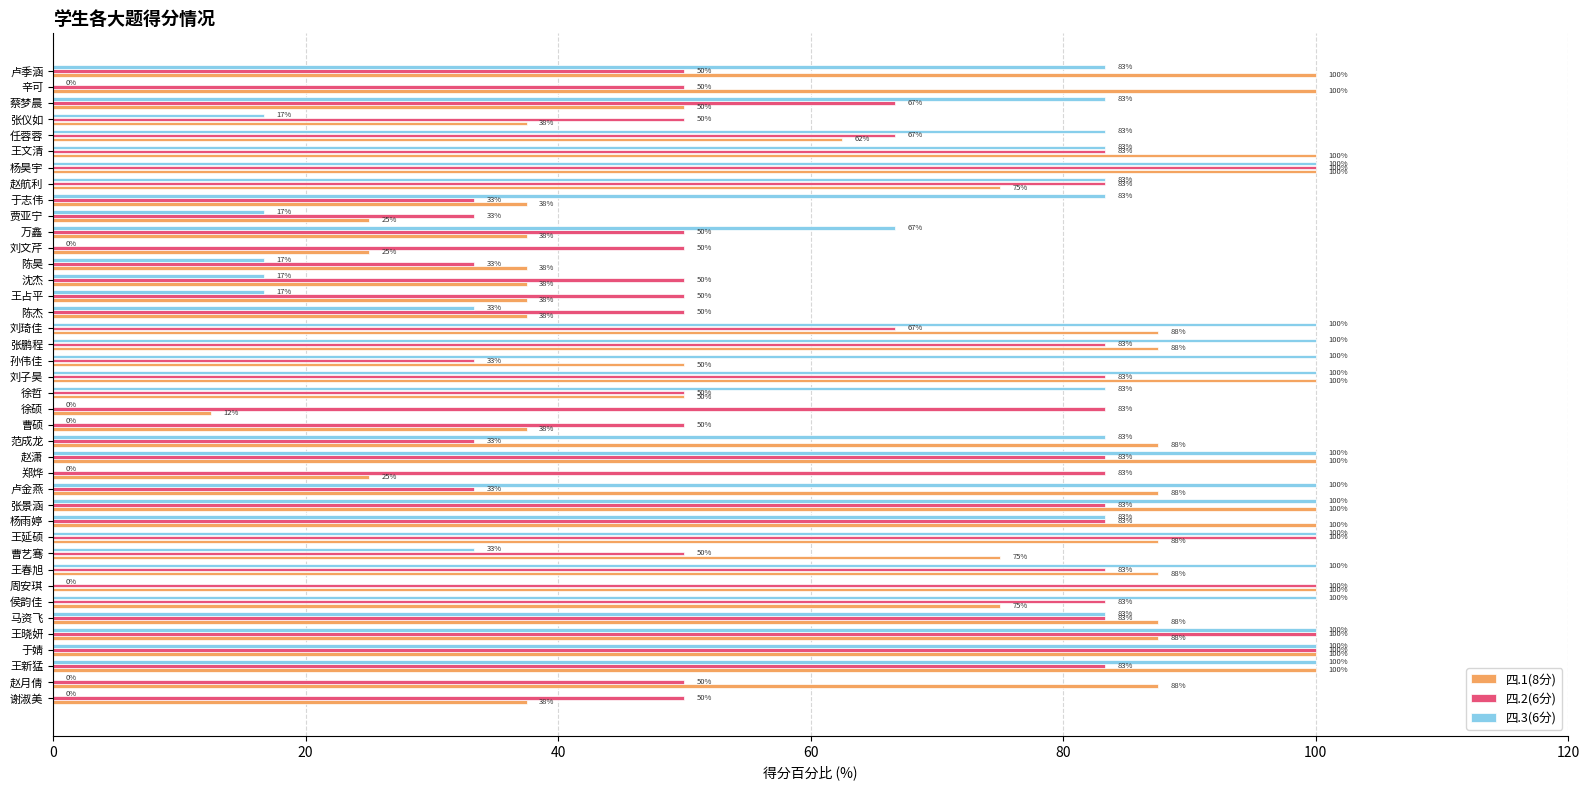

What are all the series names shown in the legend?

四.1(8分), 四.2(6分), 四.3(6分)